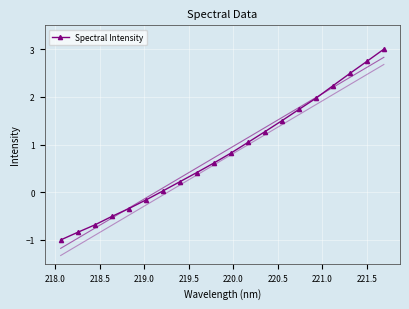

What is the difference between the maximum and minimum values?

4.0